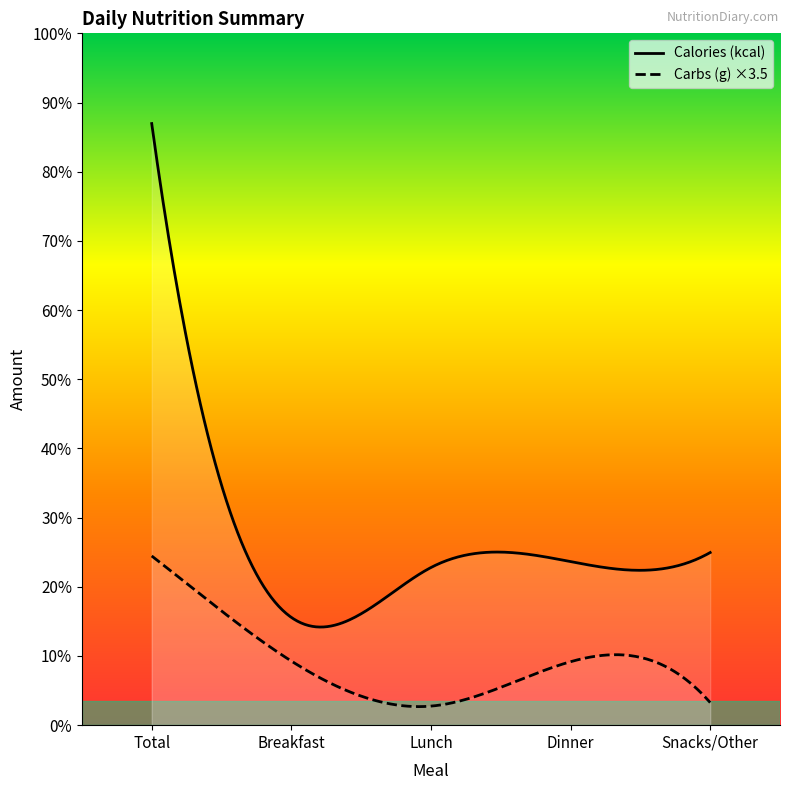

List the series in order of their overall mean, lowest first.

Carbs (g) ×3.5, Calories (kcal)